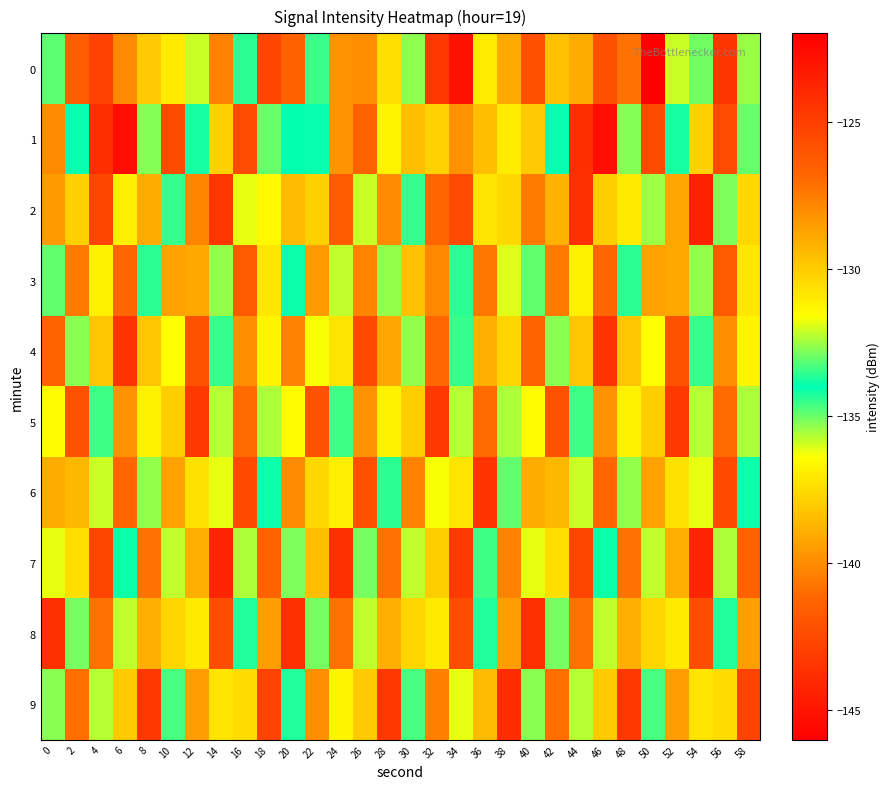

Rank the series by their maximum value, from lowest to highest.

3, 5, 4, 6, 8, 9, 7, 2, 0, 1